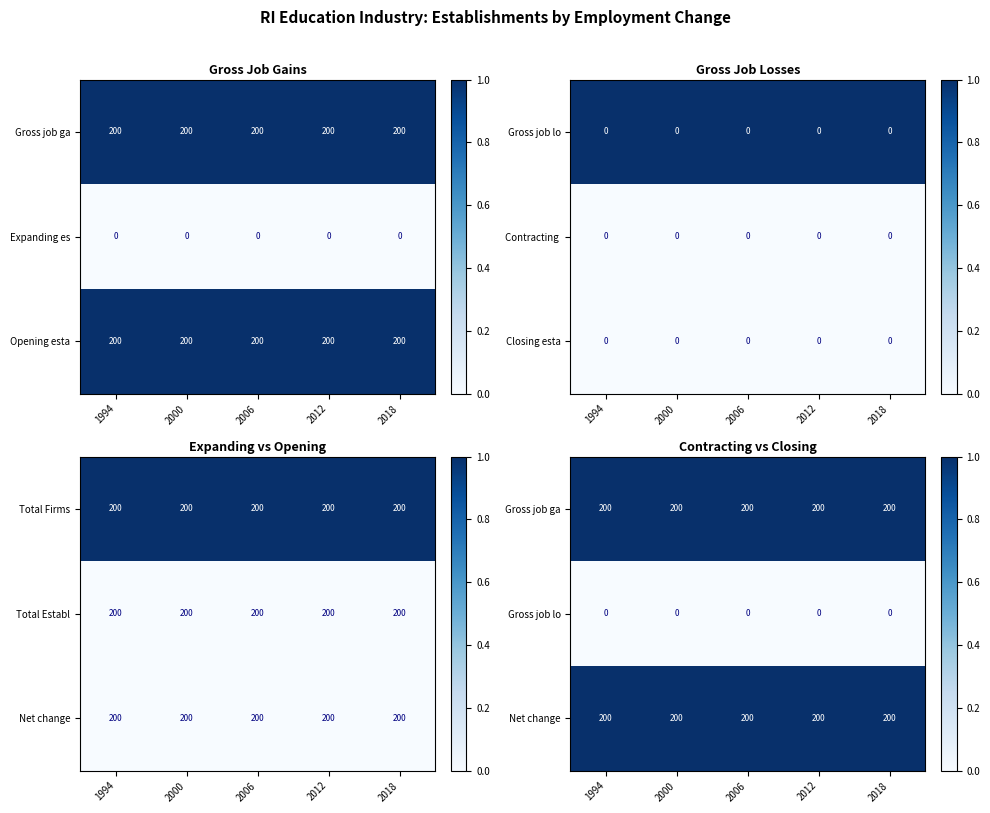

The Expanding es series shows 0 at 2018. True or false?

True